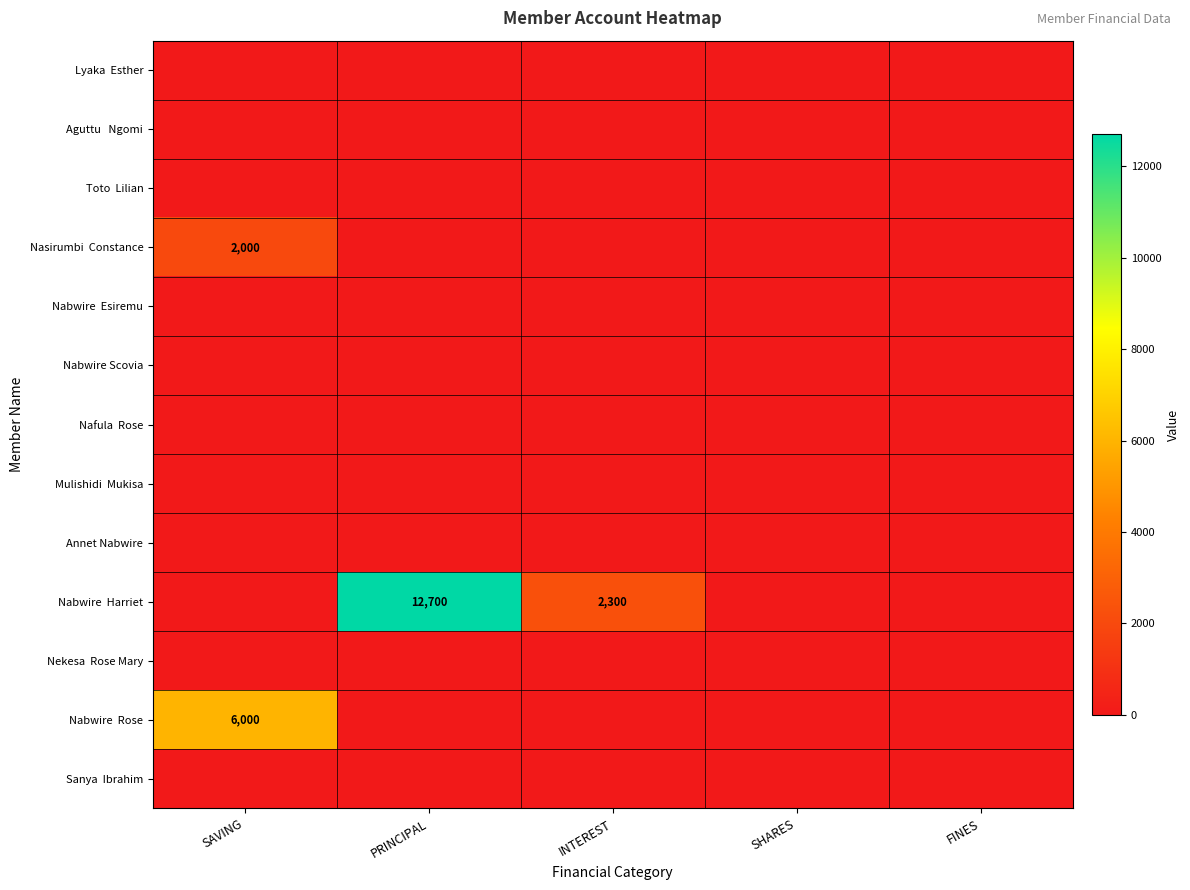

Where is Nabwire Harriet nearest to the value 6350?

INTEREST